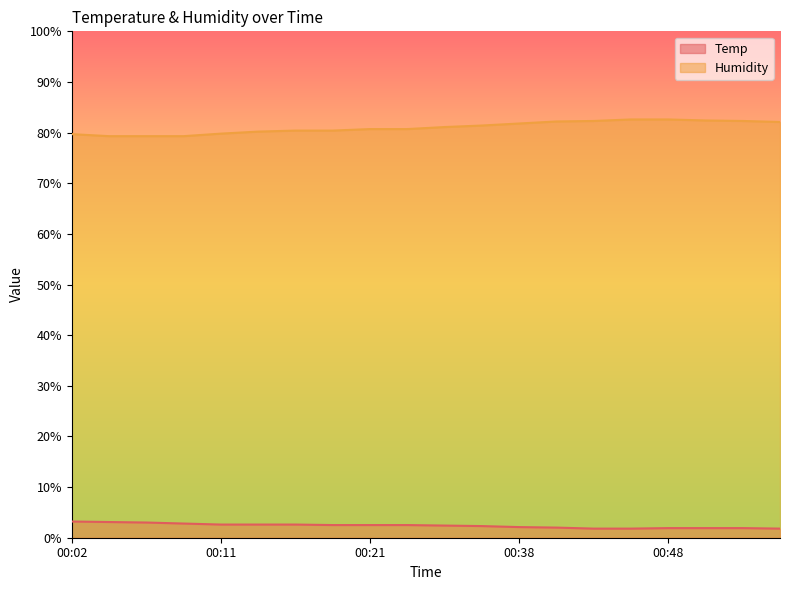

Rank the categories by Humidity value from lowest to highest.

00:04, 00:06, 00:09, 00:02, 00:11, 00:14, 00:16, 00:18, 00:21, 00:23, 00:33, 00:36, 00:38, 00:55, 00:41, 00:43, 00:52, 00:50, 00:45, 00:48